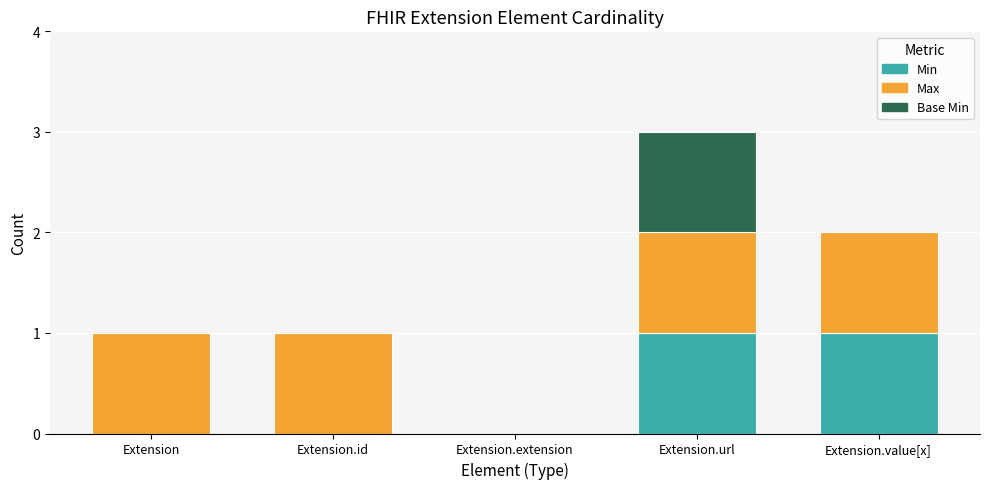

At which category is the sum across all series the highest?

Extension.url